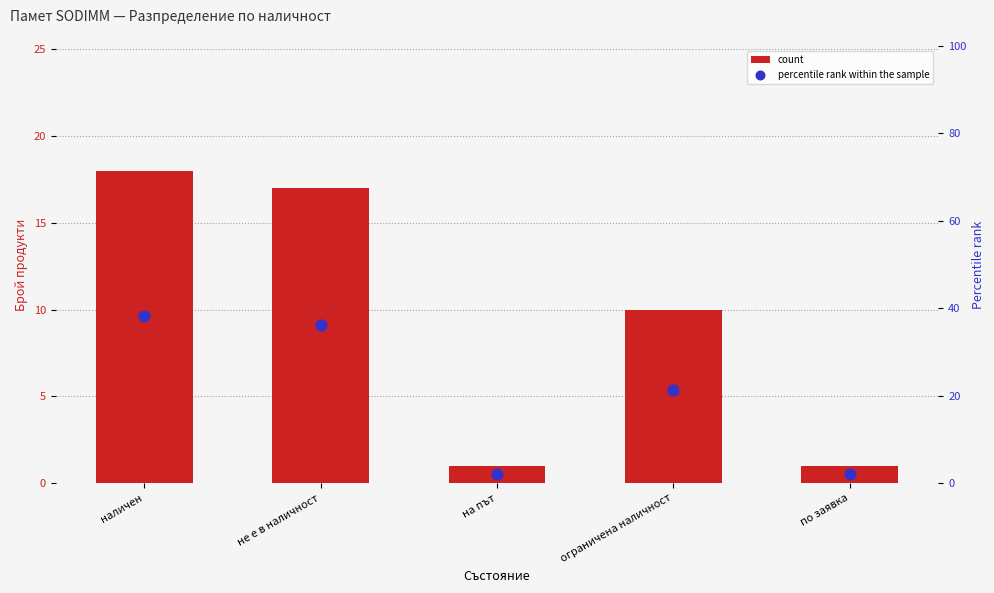

What is the total value across all series at наличен?

56.3